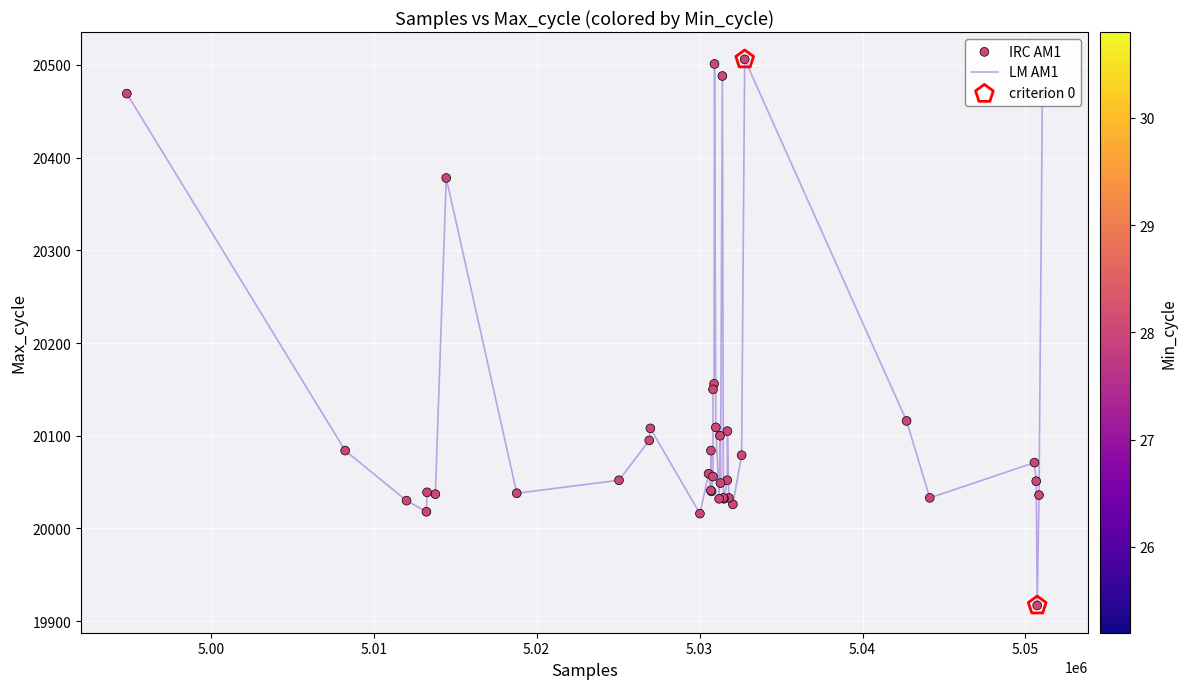

What is the greatest value displayed?

20506